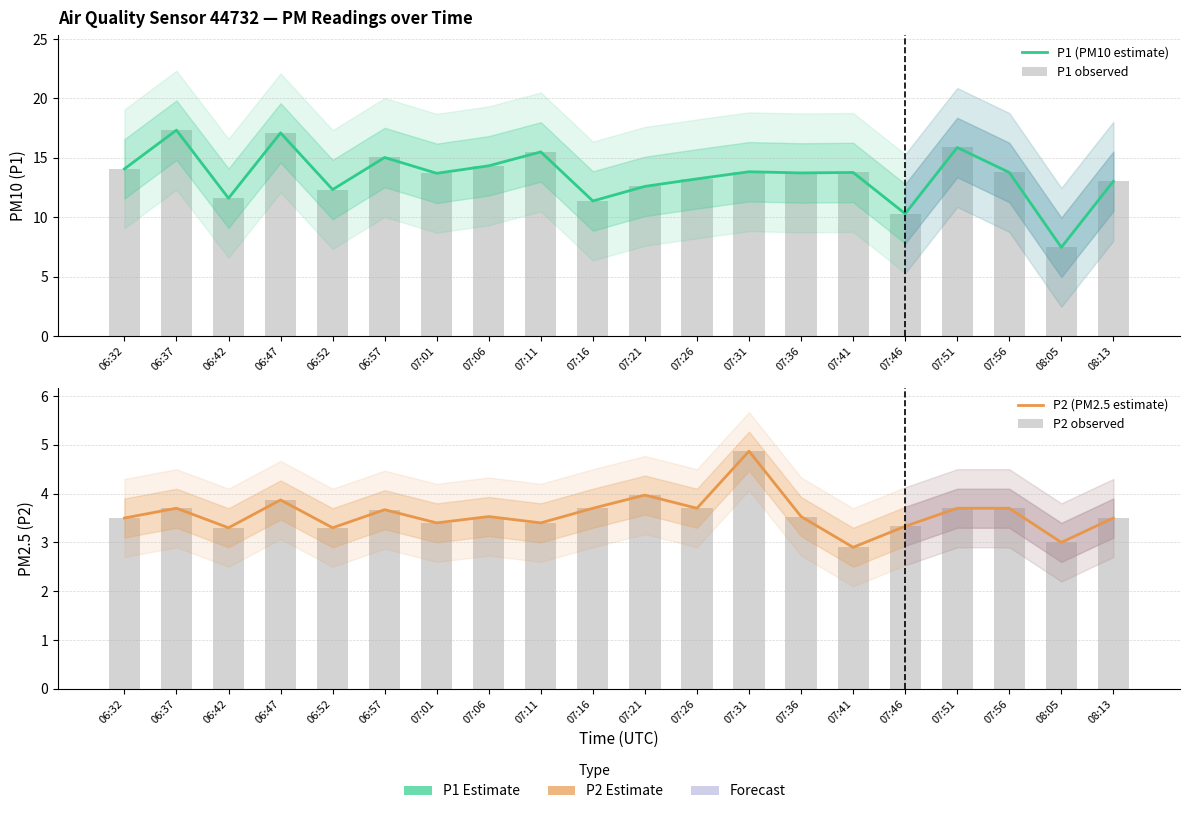

Rank the series at 06:52 from lowest to highest value.

P2 (PM2.5 estimate), P2 observed, P1 (PM10 estimate), P1 observed